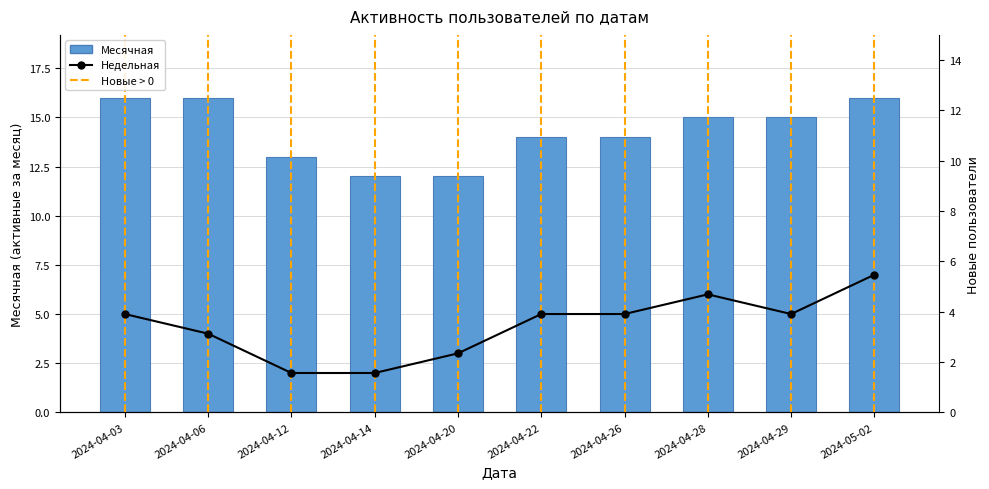

At which category is the sum across all series the highest?

2024-05-02